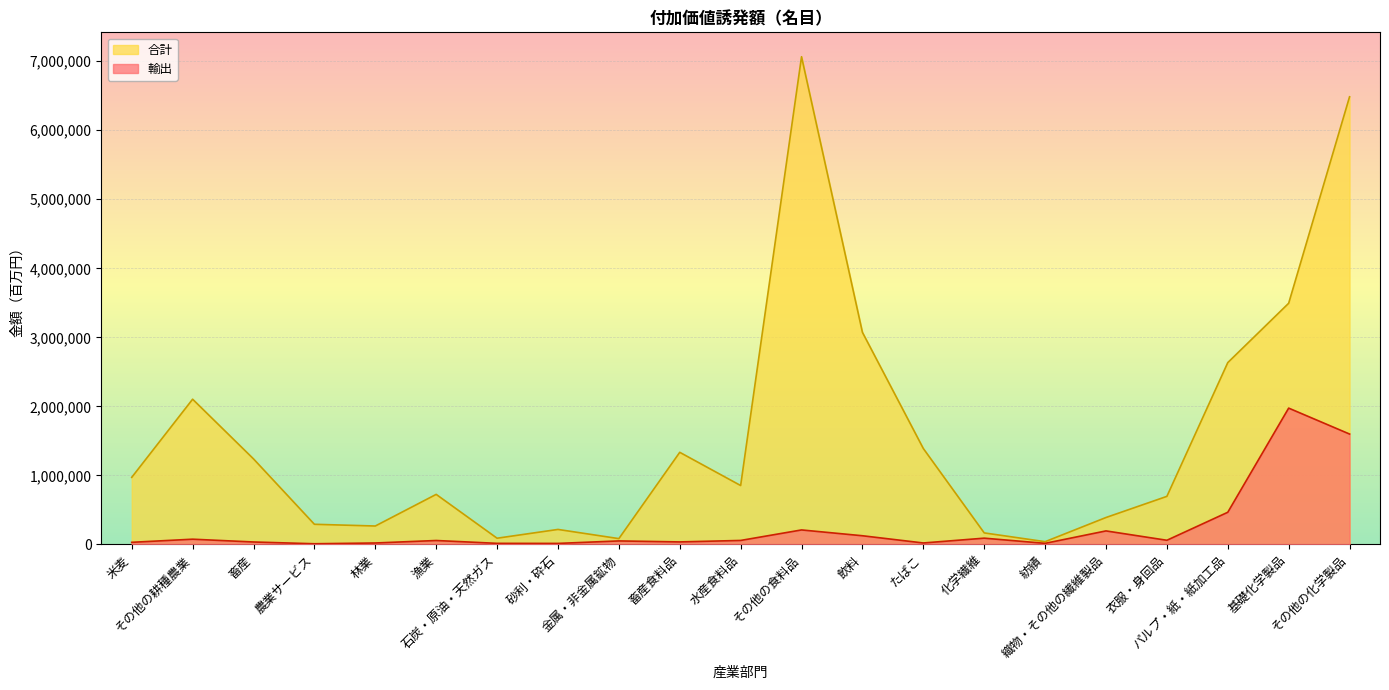

Which series has the widest spread of values?

合計